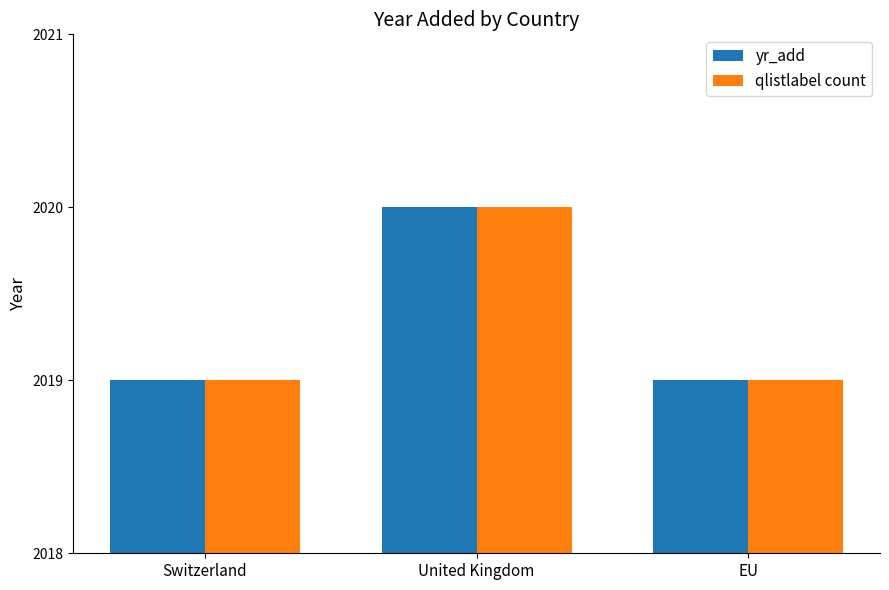

At which category is the sum across all series the highest?

United Kingdom